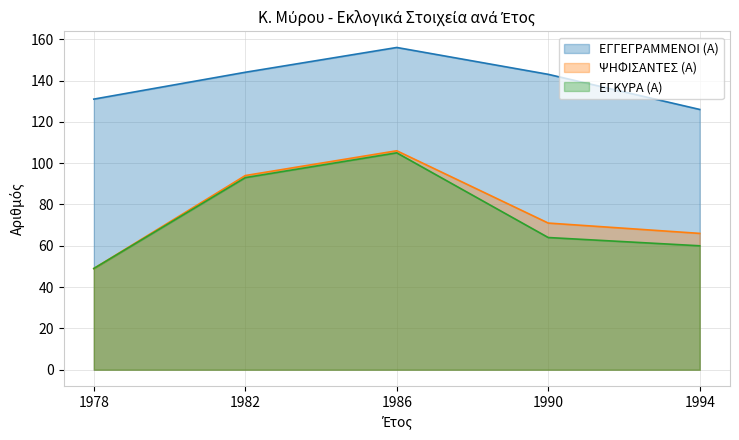

Does the chart have visible grid lines?

Yes